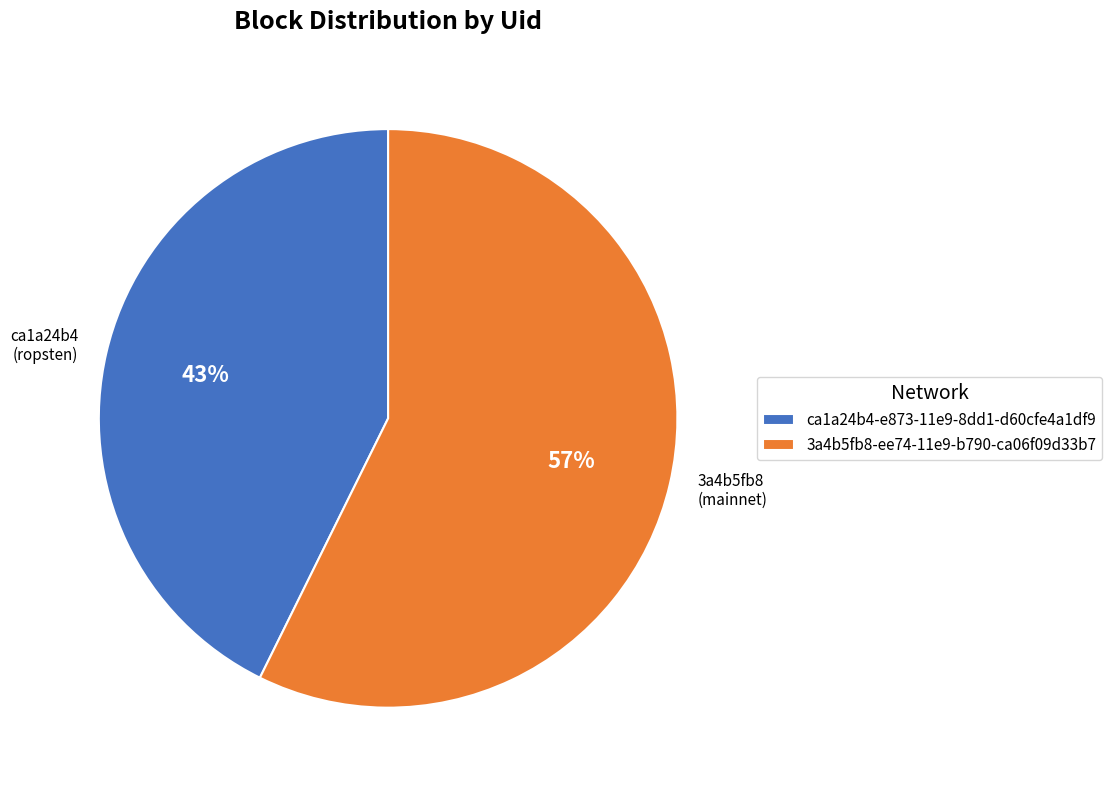

Combined, do 3a4b5fb8-ee74-11e9-b790-ca06f09d33b7 and ca1a24b4-e873-11e9-8dd1-d60cfe4a1df9 account for over 50%?

Yes